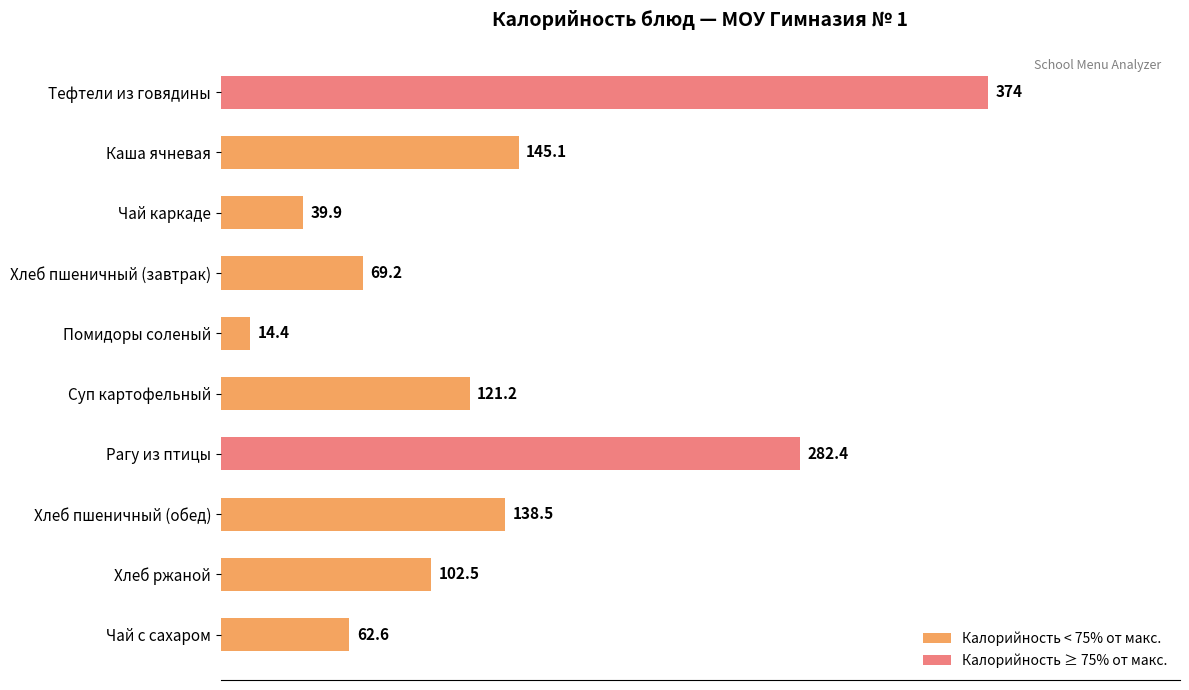

What is the label of the 10th bar from the top?

Чай с сахаром